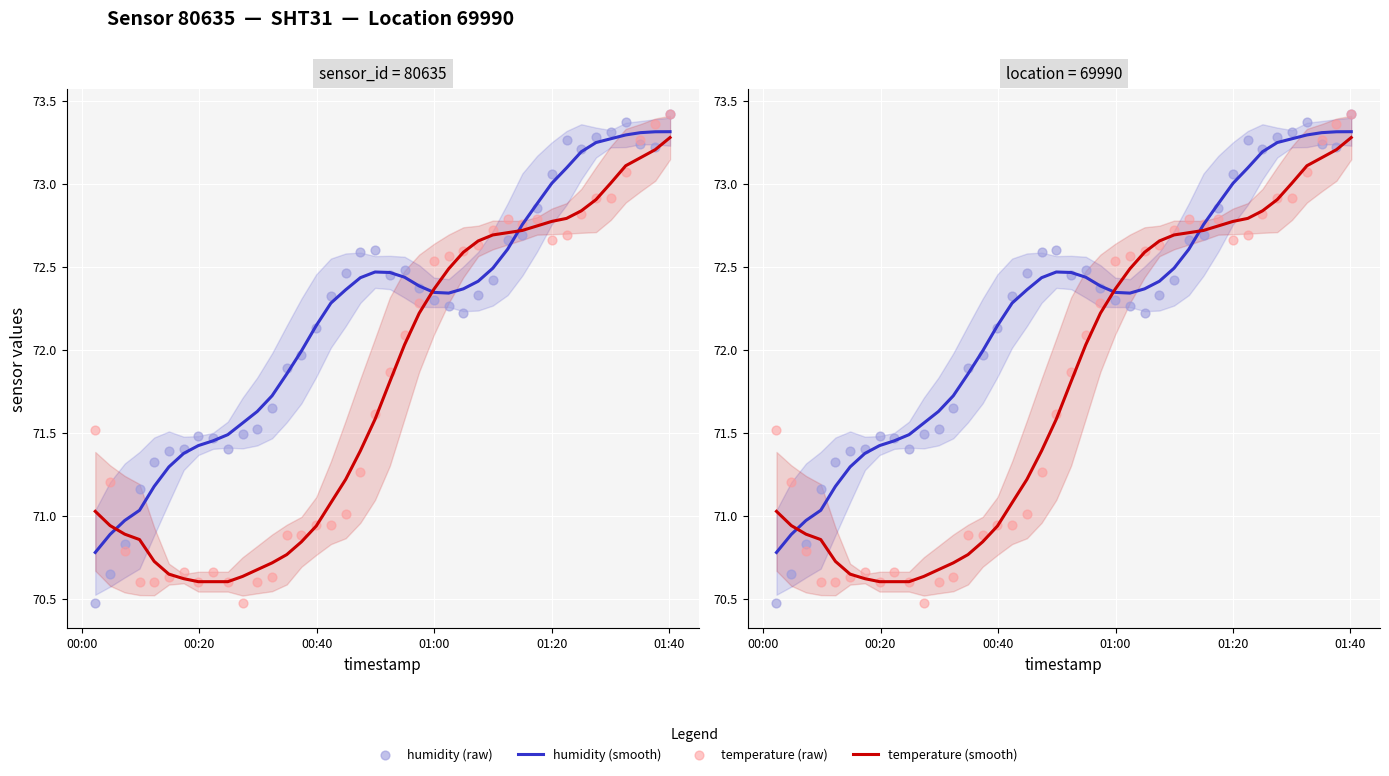

Is the value of temperature (raw) at 16 greater than the value of humidity (raw) at 21?

No